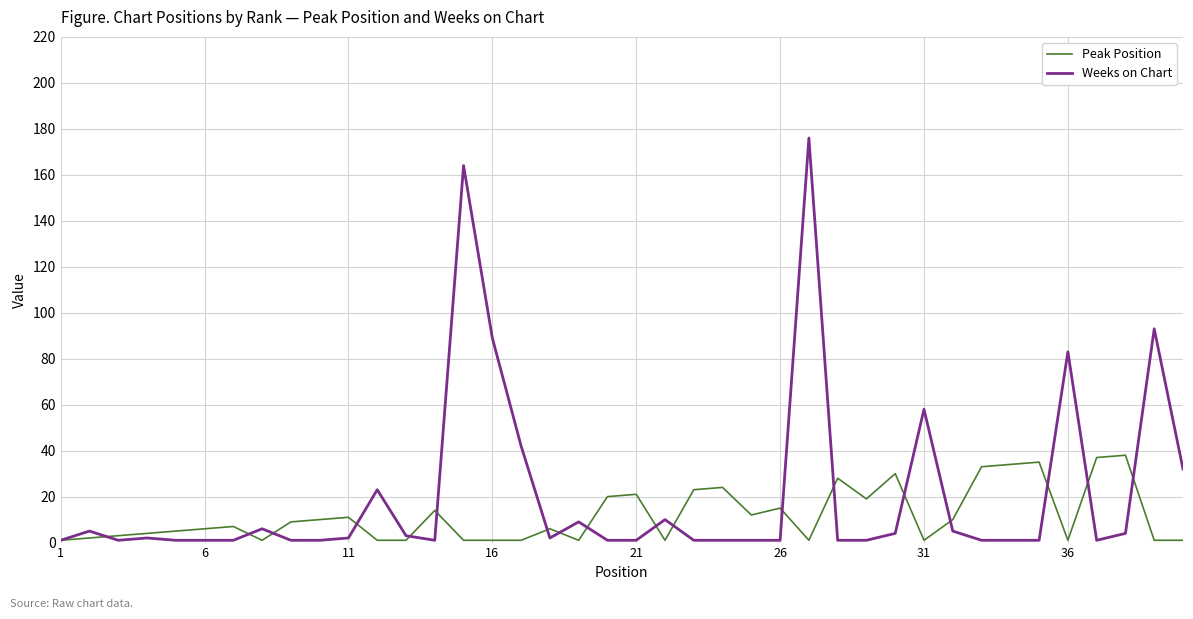

What is the maximum value for Peak Position?

38